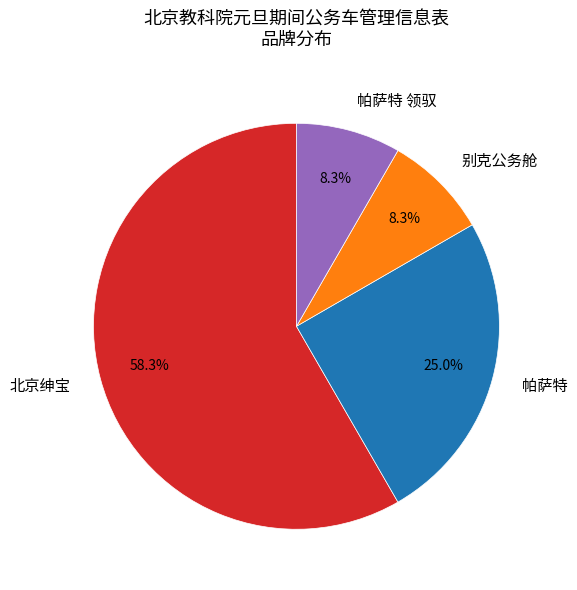

How many segments does this pie chart have?

4